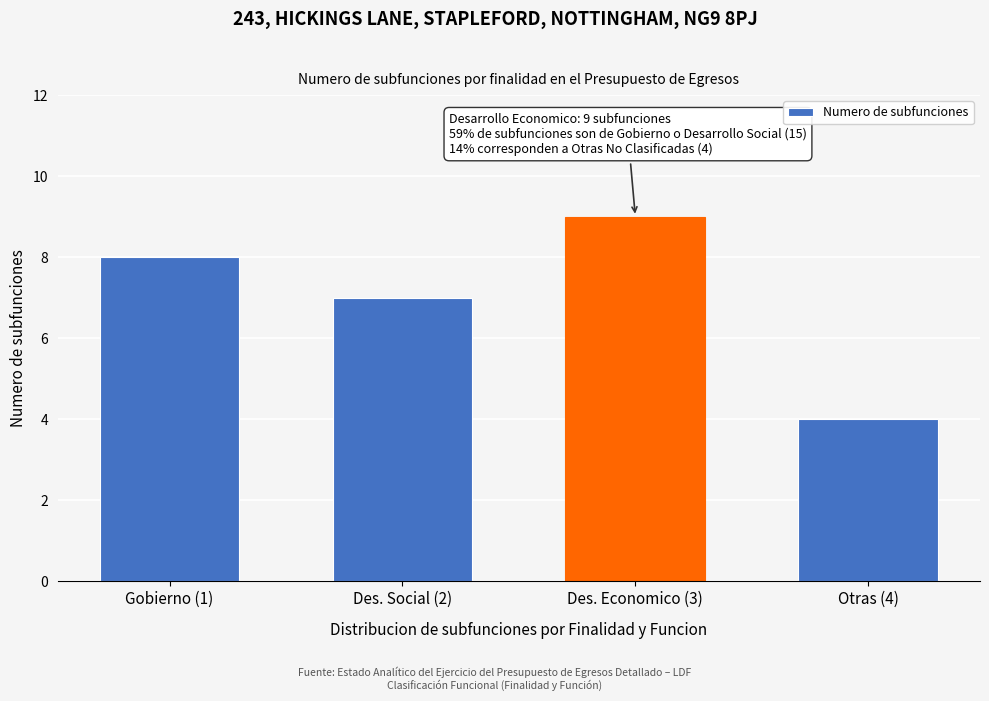

Reading right to left, extract all data points from this chart.

4	9	7	8